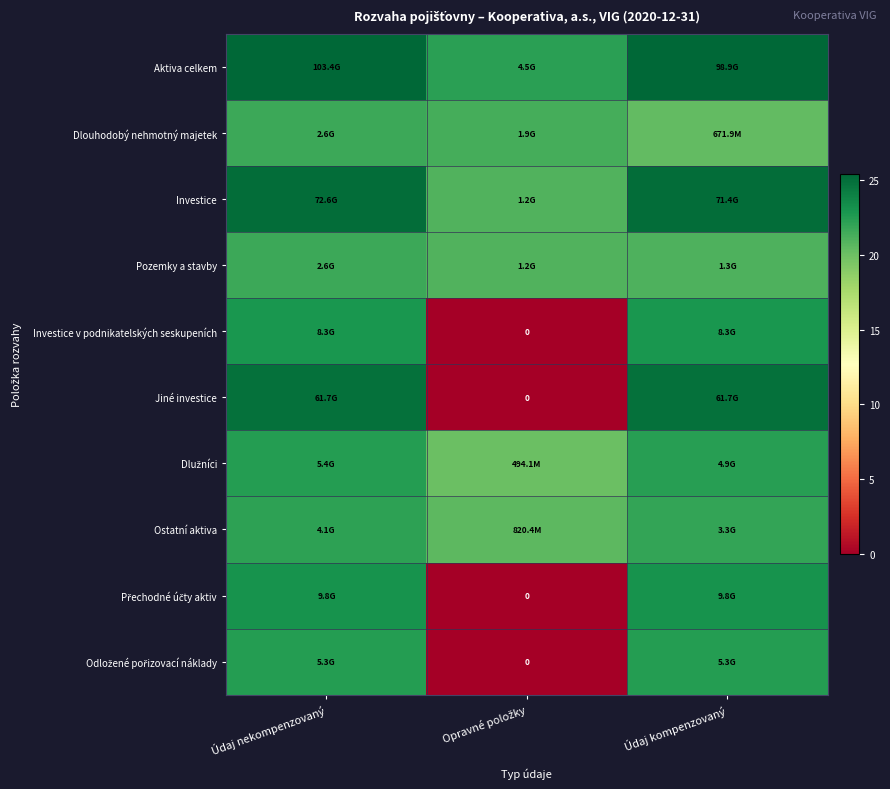

Which series has the largest total across all categories?

Aktiva celkem